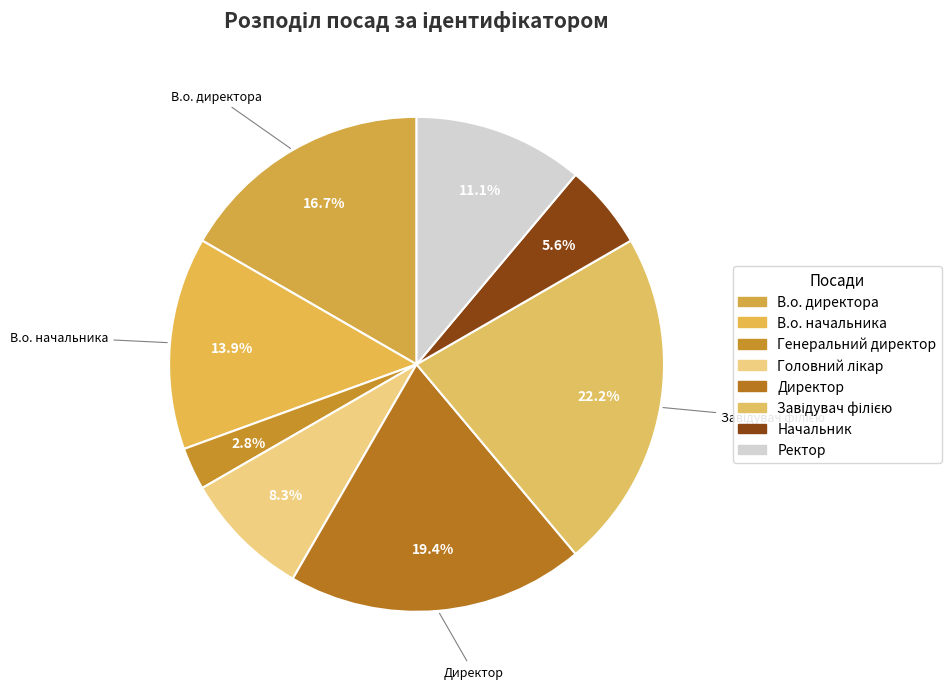

Count the number of slices in the pie.

8